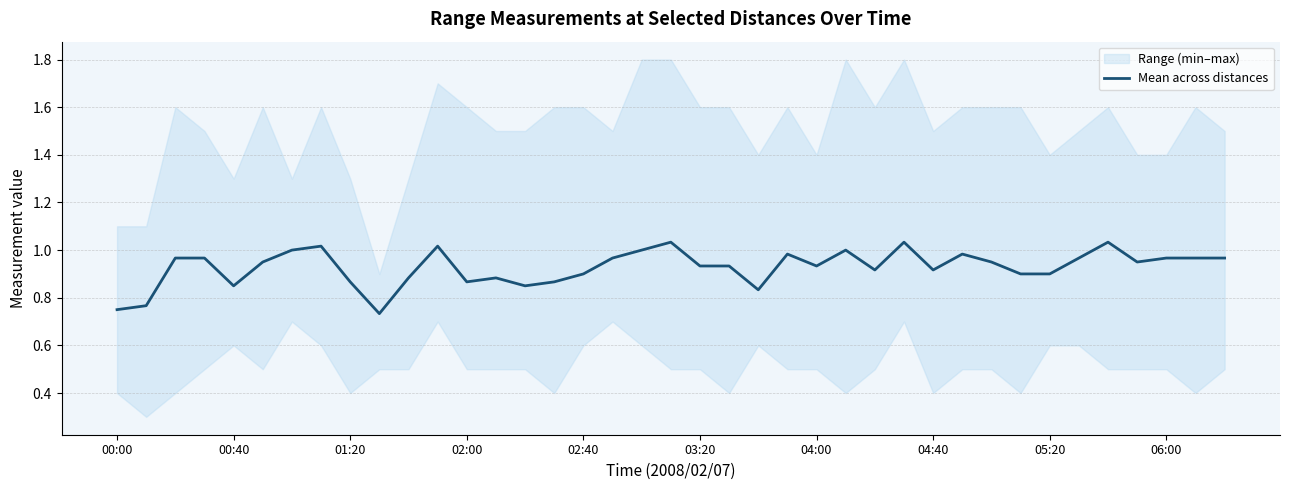

Is it true that the value at 22 is 0.8?

True